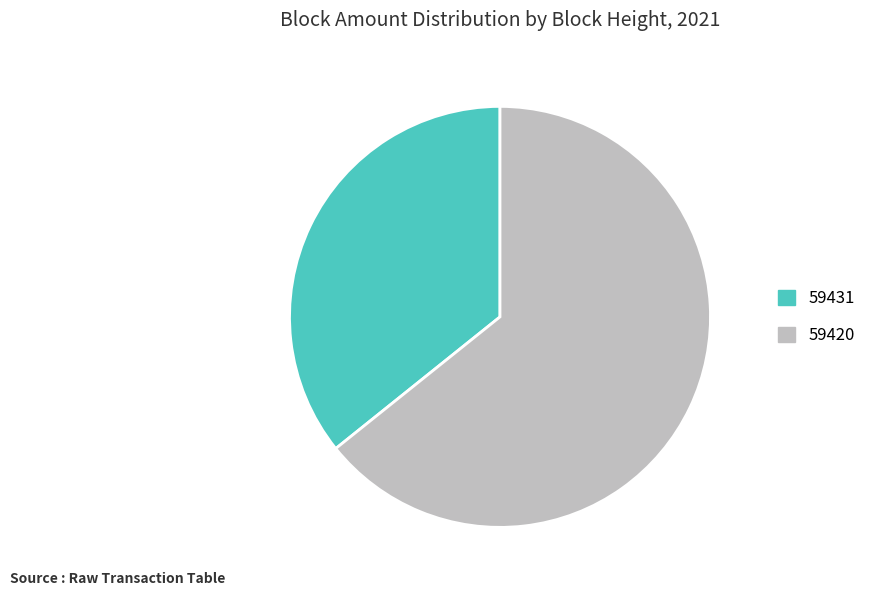

What is the majority slice?

59420